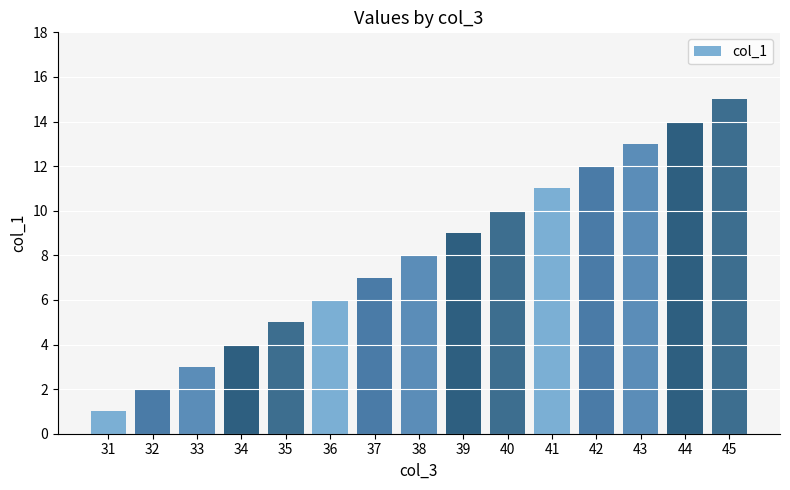

How many values are below 8?

7